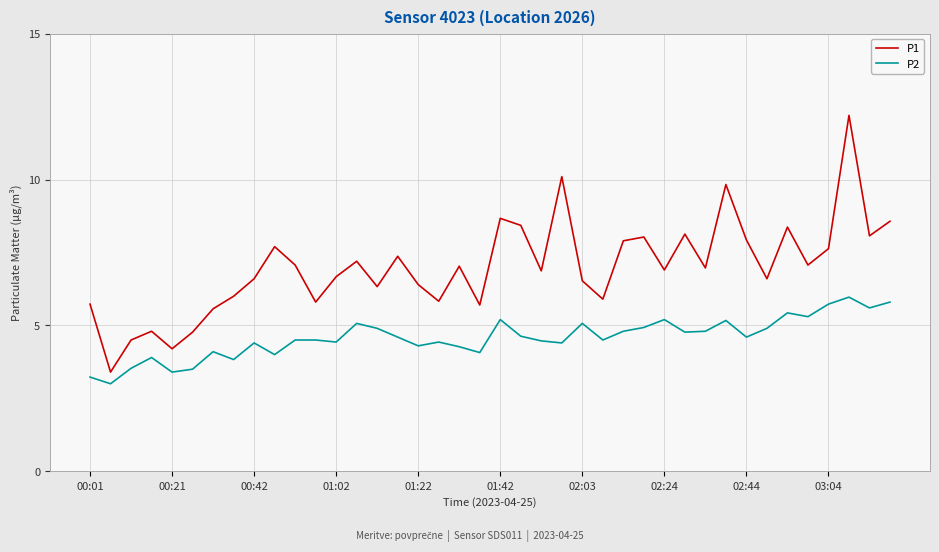

Rank the series by their average value, from lowest to highest.

P2, P1